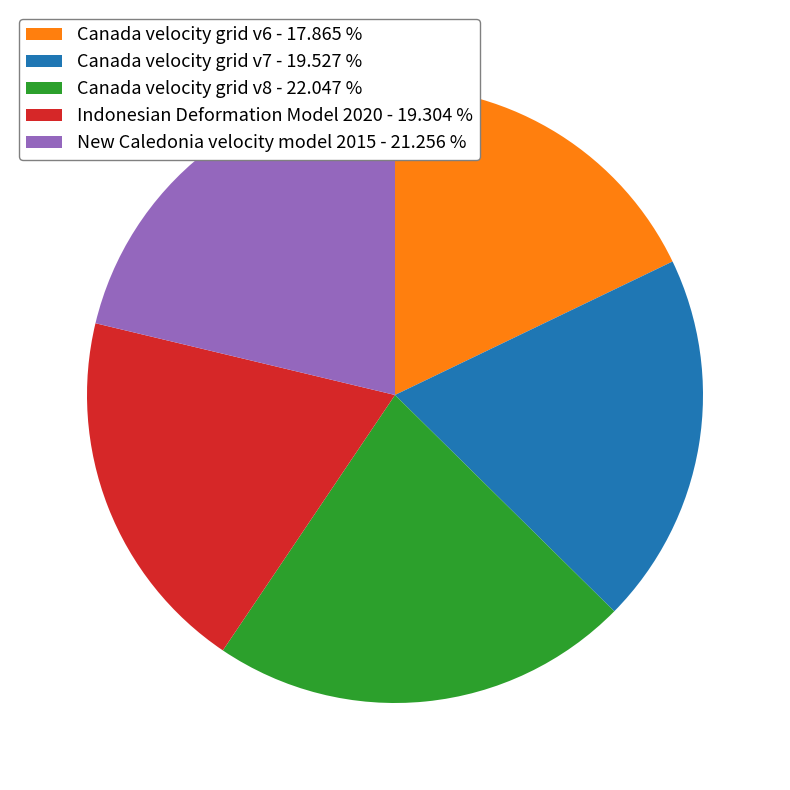

Between Canada velocity grid v7 - 19.527 % and New Caledonia velocity model 2015 - 21.256 %, which is larger?

New Caledonia velocity model 2015 - 21.256 %